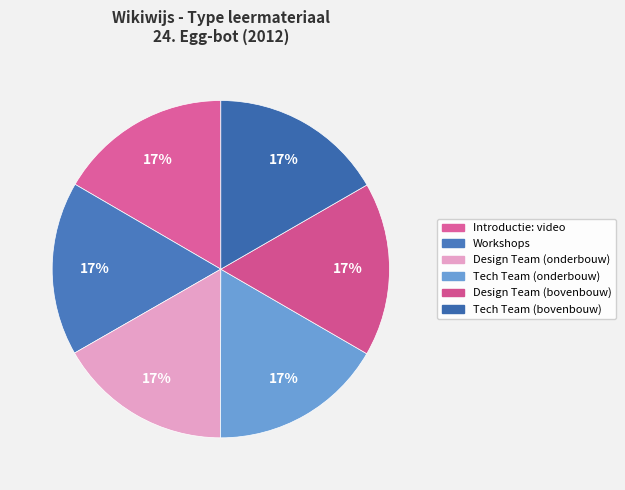

Does any single category account for the majority?

No